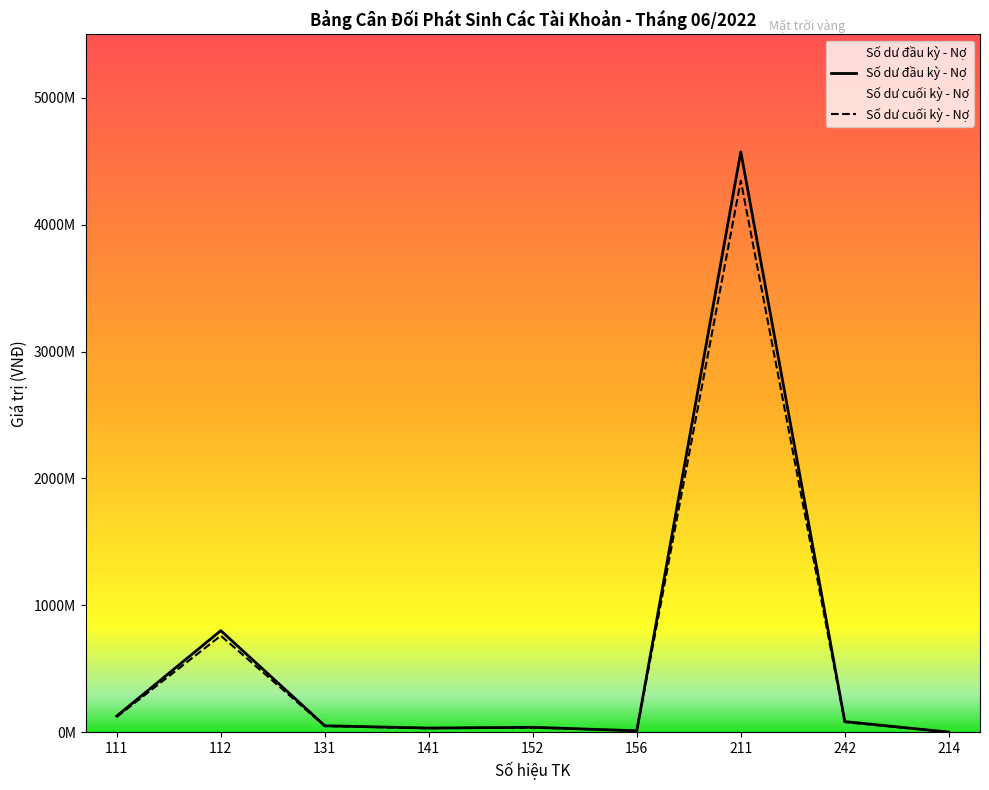

What is the sum of the Số dư cuối kỳ - Nợ values at 112 and 111?

926800000